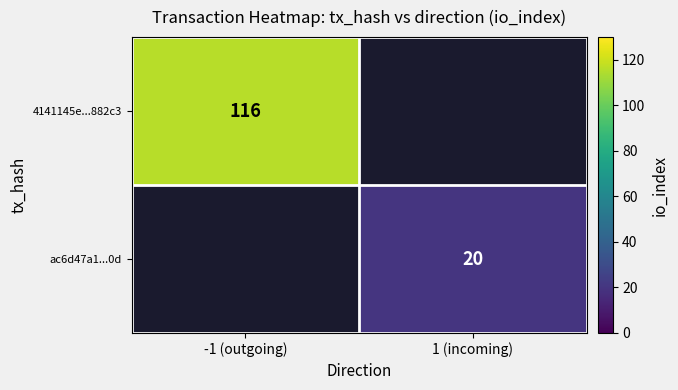

The value of ac6d47a1...0d at 1 (incoming) is 11. True or false?

False